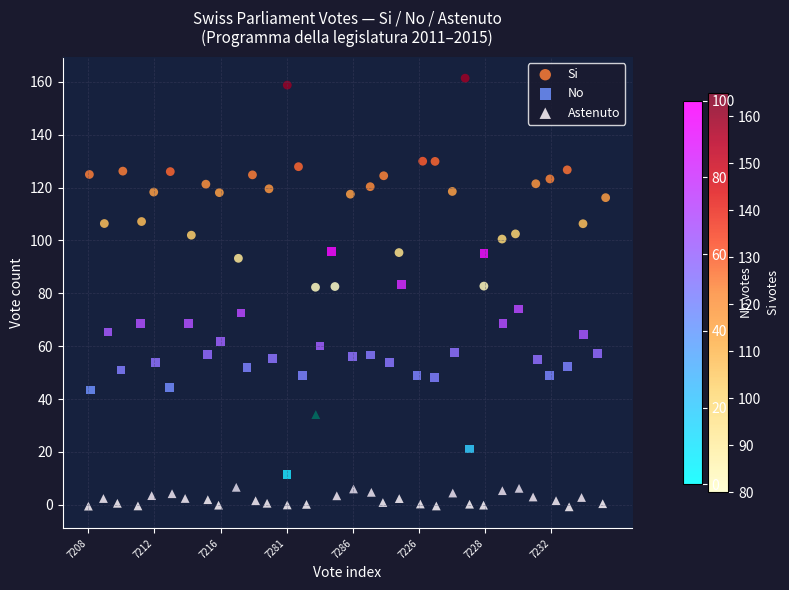

Which series reaches the minimum Y coordinate?

Astenuto